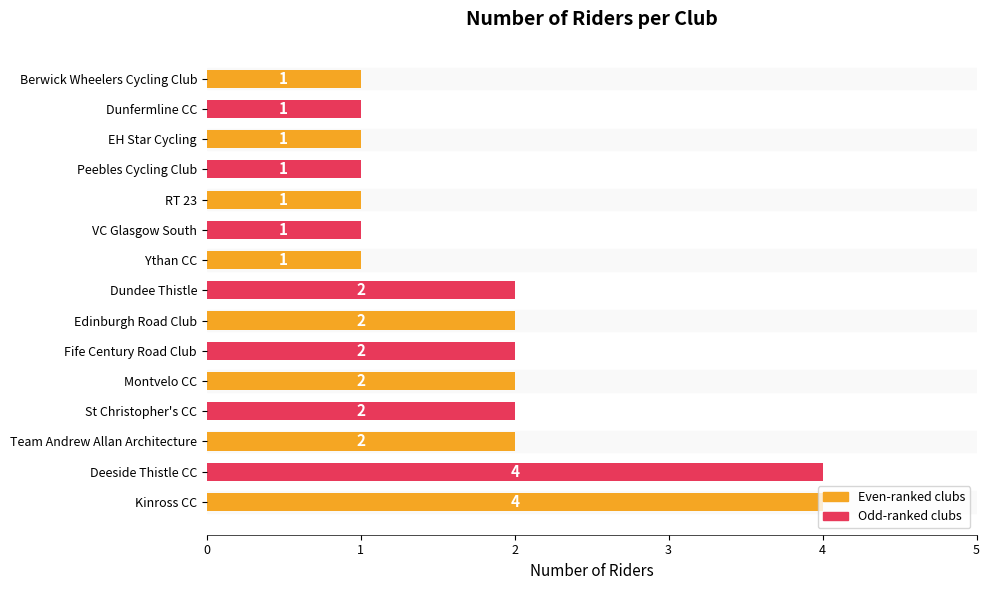

Count the values in the range 1 to 2.

13